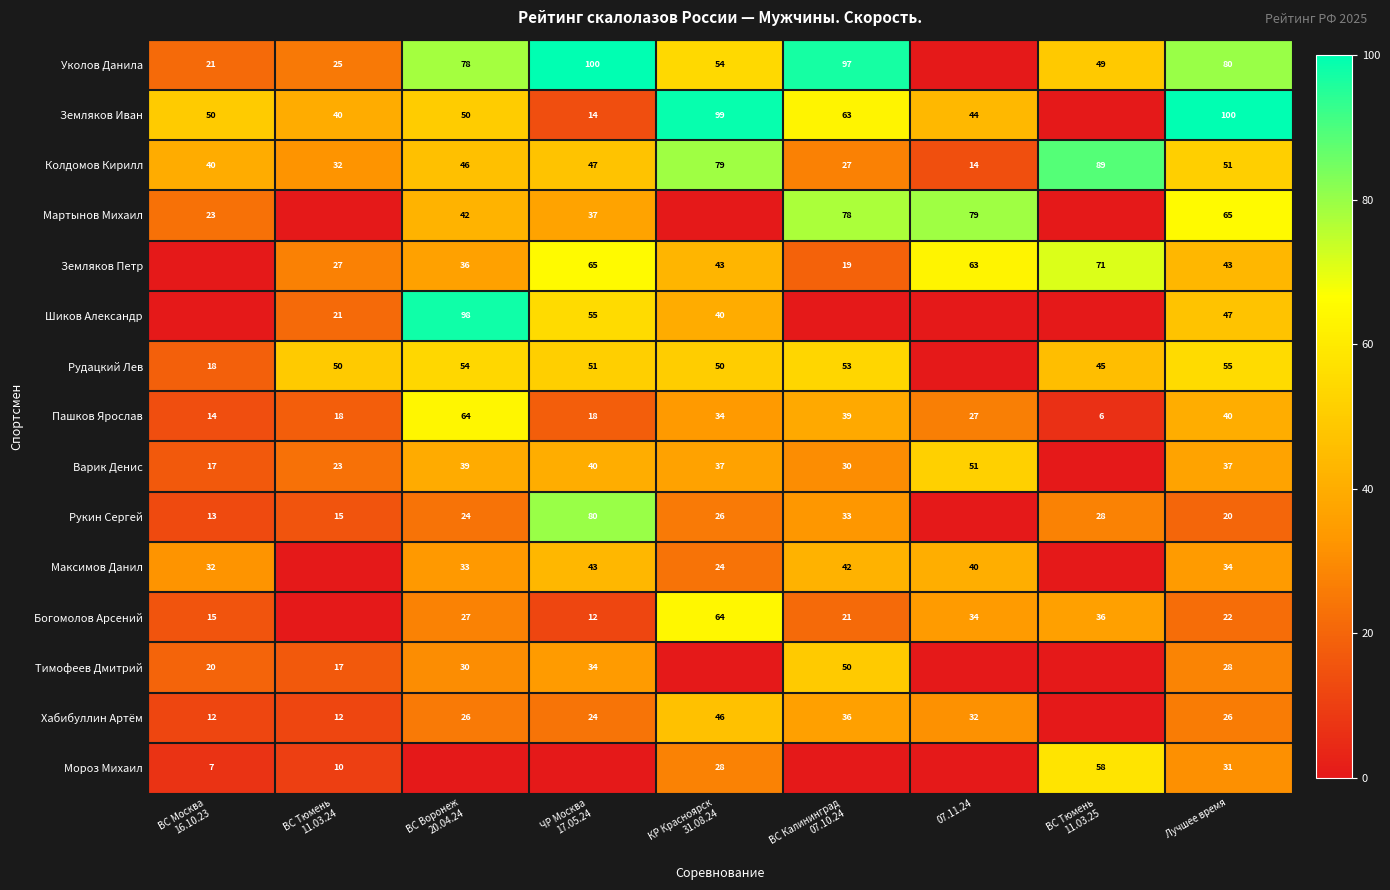

Read the Колдомов Кирилл value at Лучшее время.

51